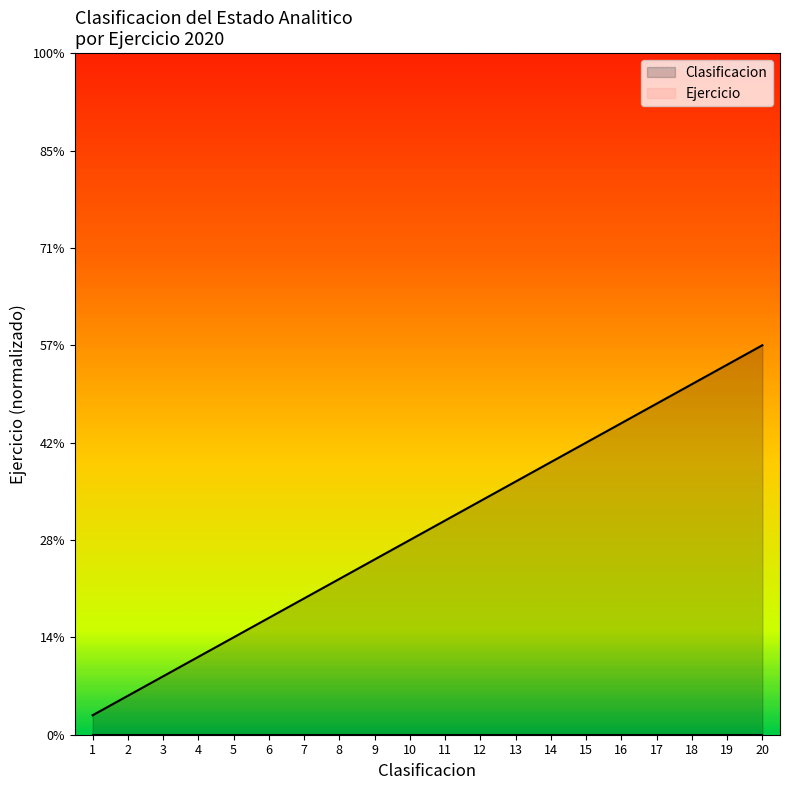

What is the change in value from 12 to 17?

+5